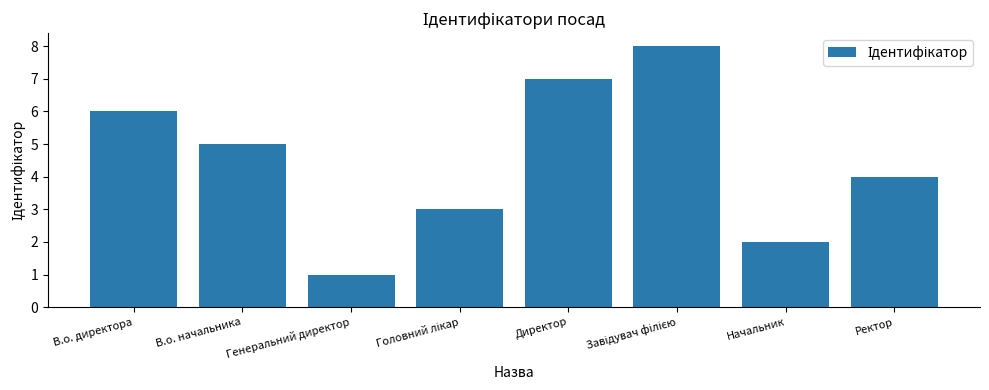

What is the maximum value shown in the chart?

8